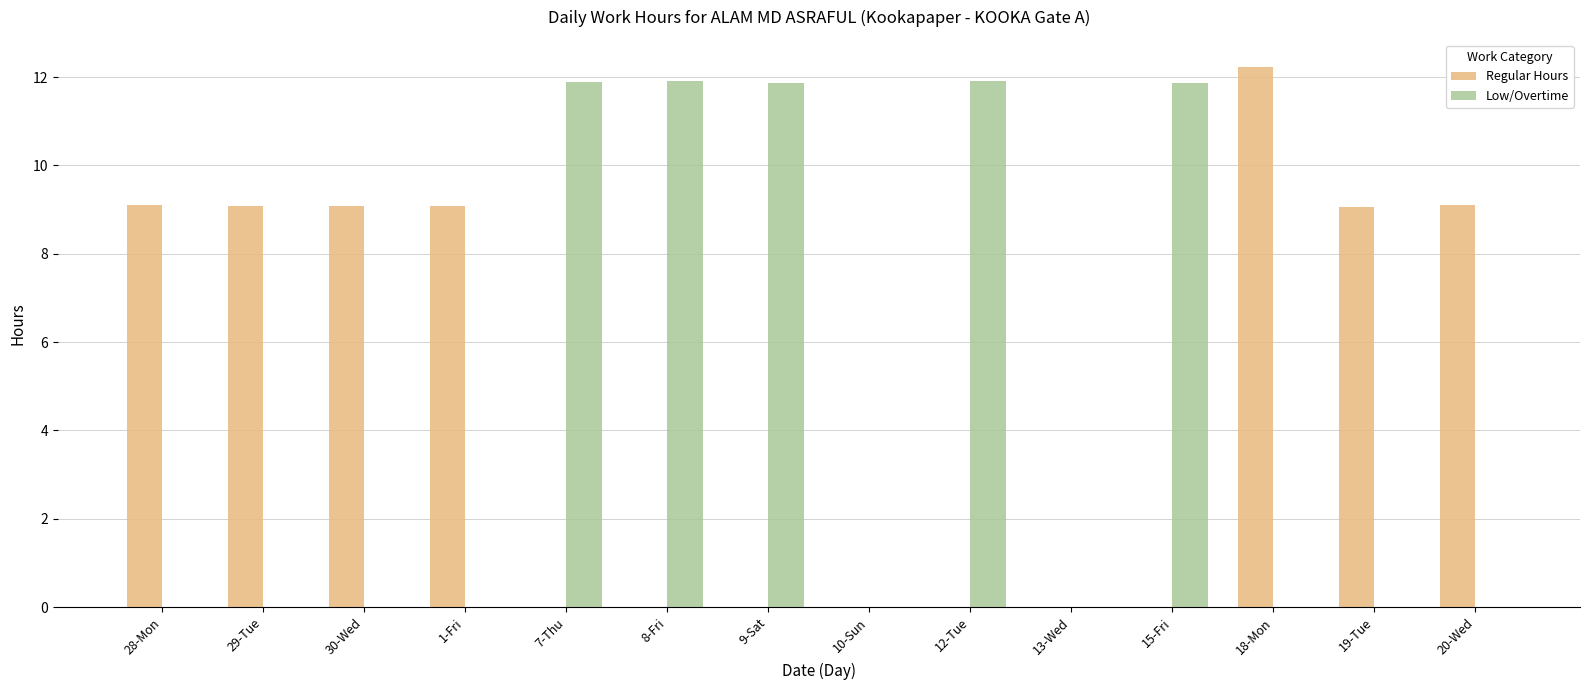

Which series changed the most between 29-Tue and 18-Mon?

Regular Hours